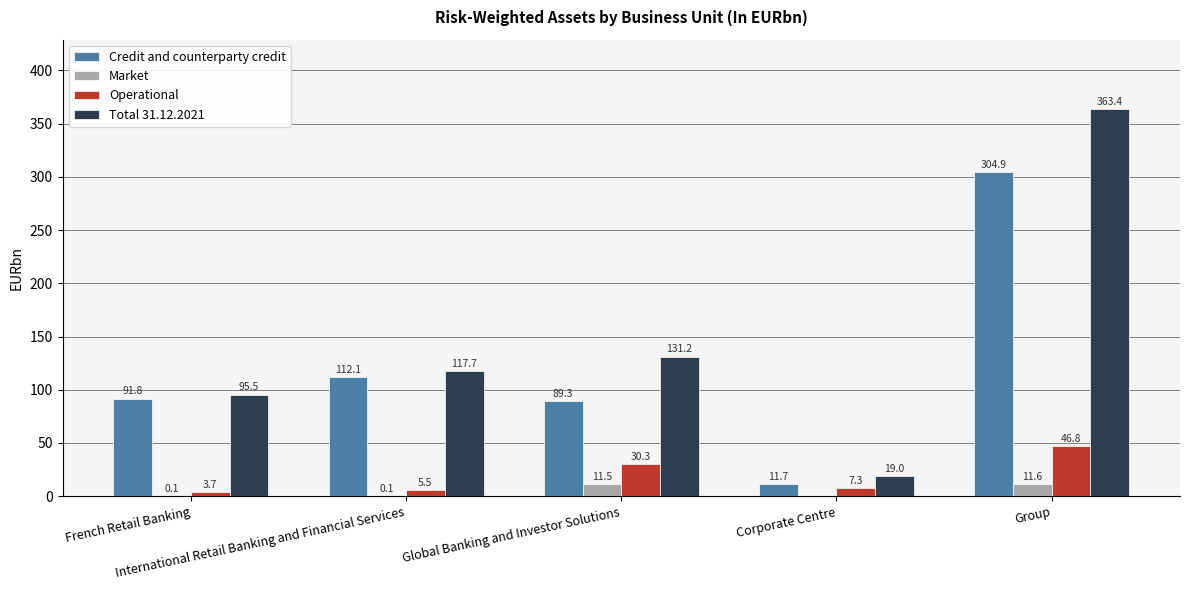

What is the sum of all Operational values?

93.6